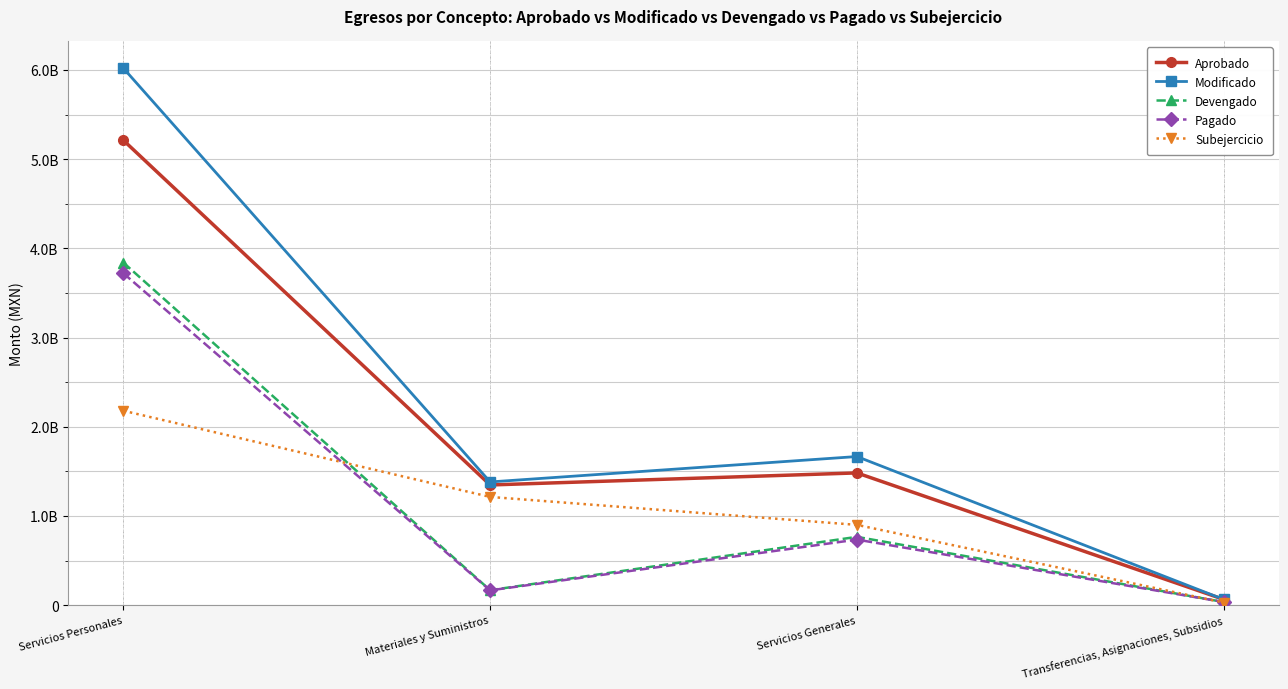

What are all the series names shown in the legend?

Aprobado, Modificado, Devengado, Pagado, Subejercicio